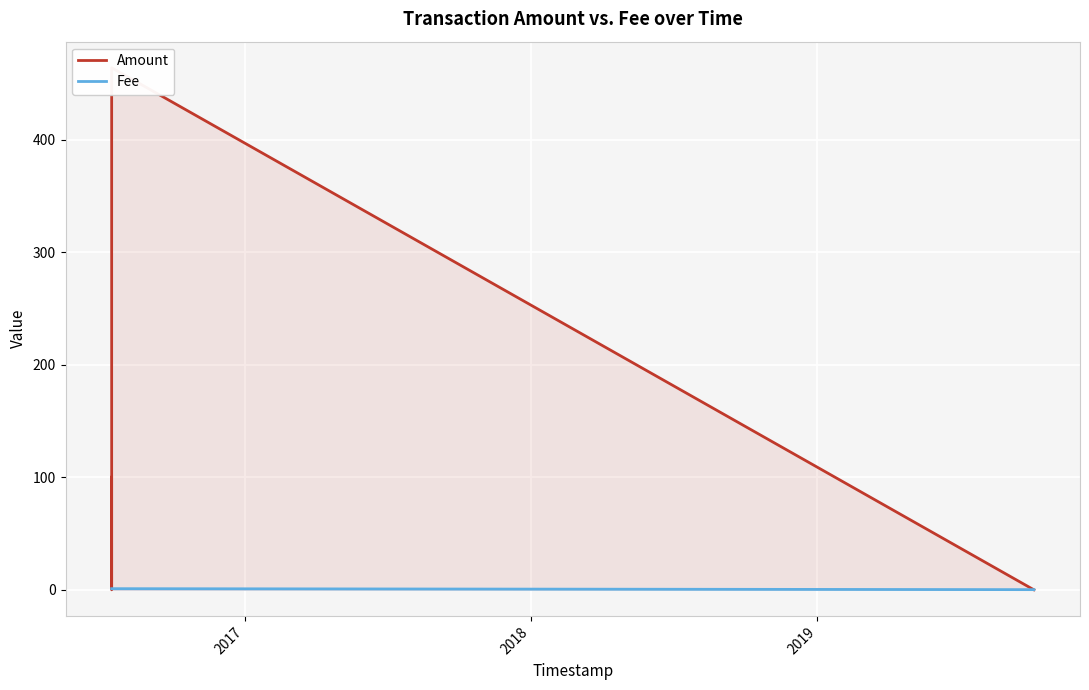

Between 2017 and 2018, which is larger?

2017